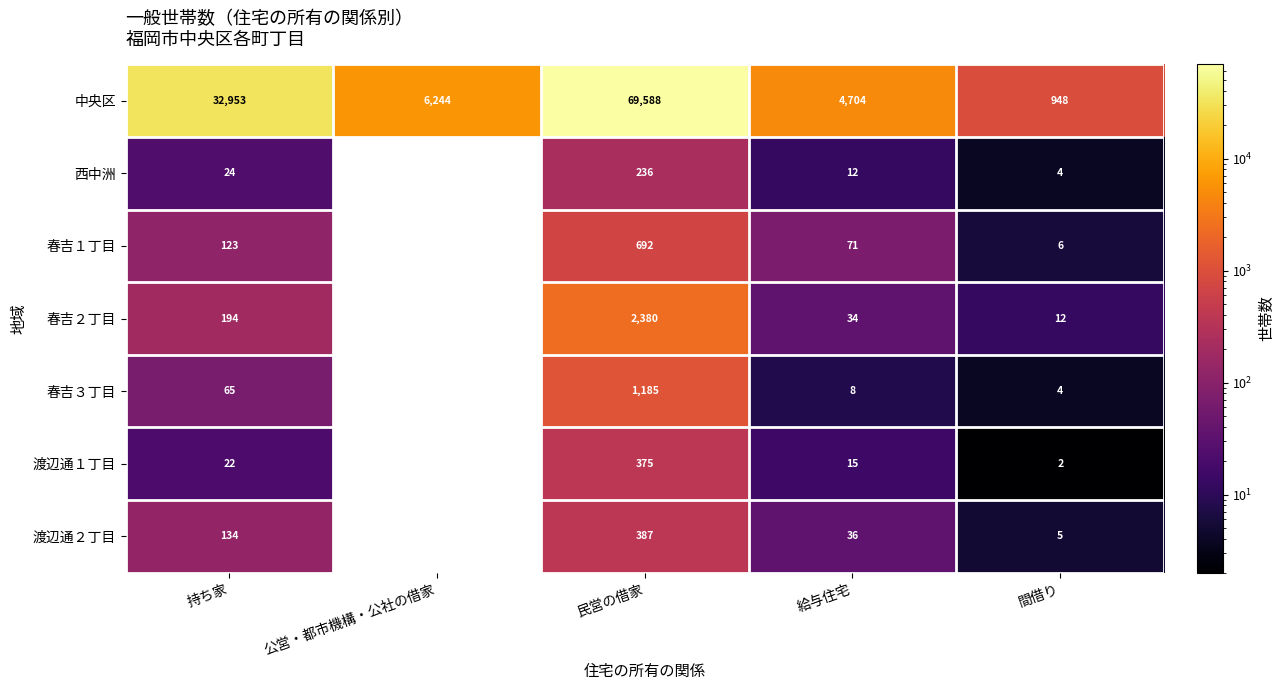

Rank the series at 給与住宅 from lowest to highest value.

春吉３丁目, 西中洲, 渡辺通１丁目, 春吉２丁目, 渡辺通２丁目, 春吉１丁目, 中央区